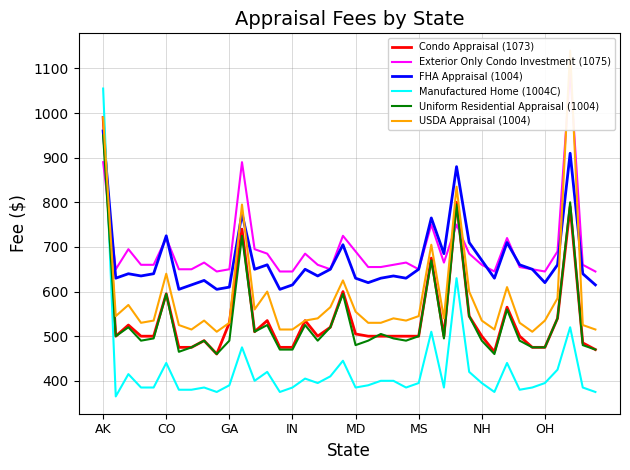

What is the difference between the maximum and minimum values in the Exterior Only Condo Investment (1075) series?

450